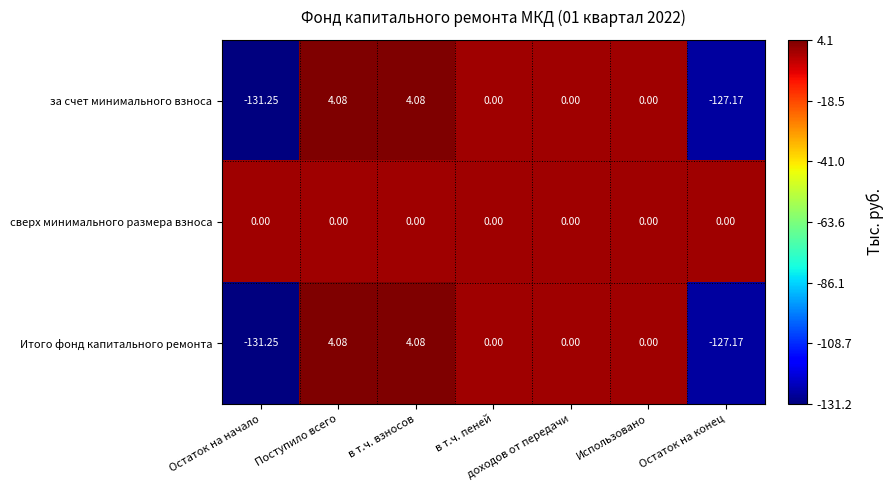

Is the value of за счет минимального взноса at Остаток на начало greater than the value of Итого фонд капитального ремонта at в т.ч. пеней?

No